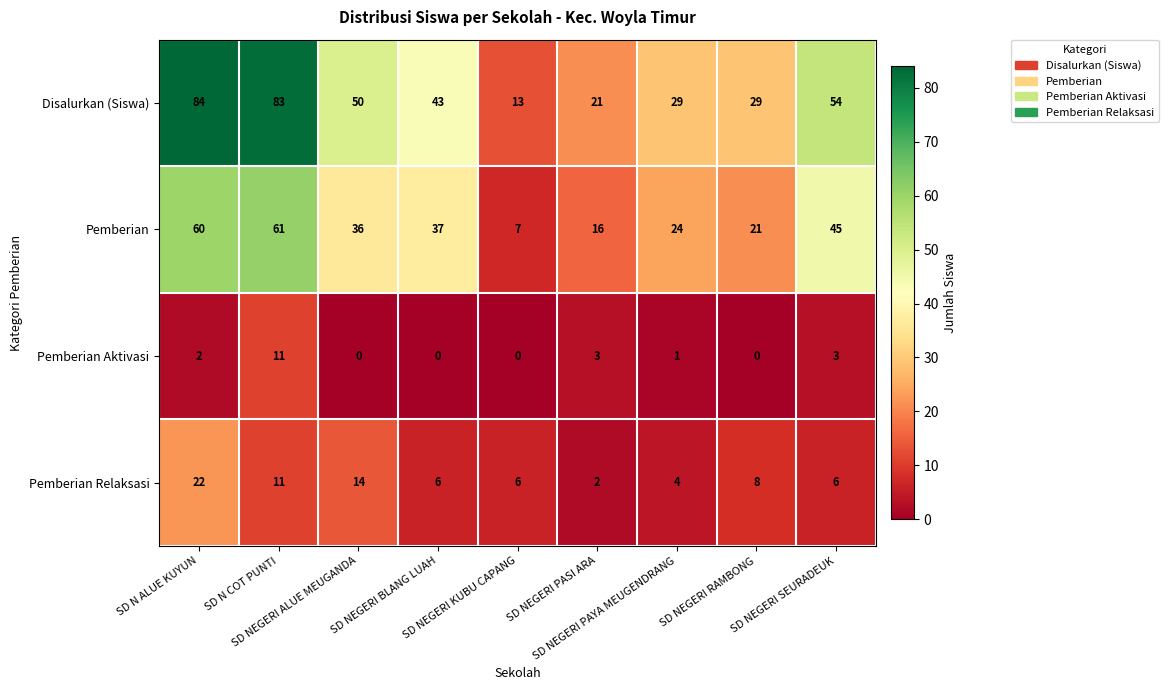

Rank the series at SD NEGERI SEURADEUK from lowest to highest value.

Pemberian Aktivasi, Pemberian Relaksasi, Pemberian, Disalurkan (Siswa)